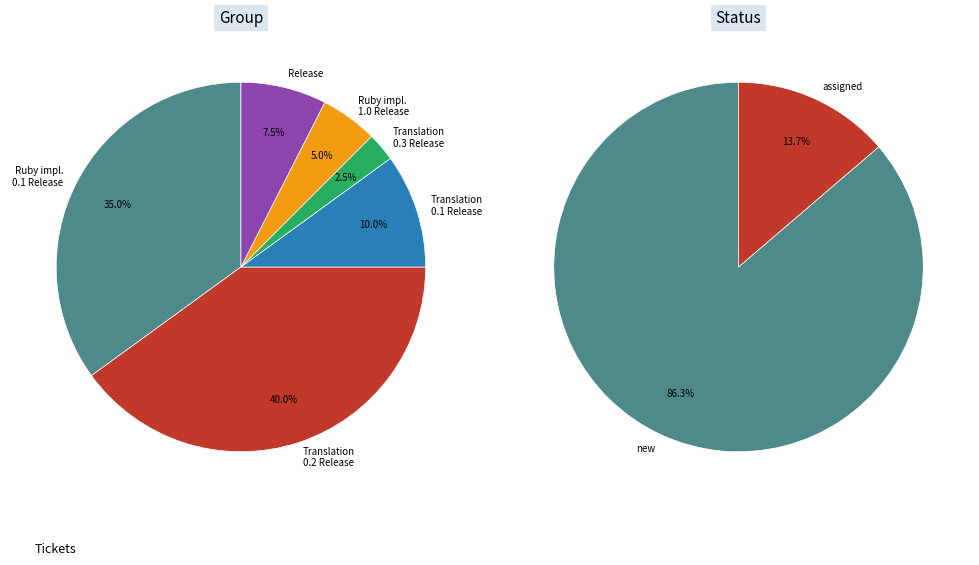

Rank the categories by value from lowest to highest.

Translation 0.3 Release, Ruby implementation release 1.0 Release,  Release, Translation 0.1 Release, Ruby implementation release 0.1 Release, Translation 0.2 Release